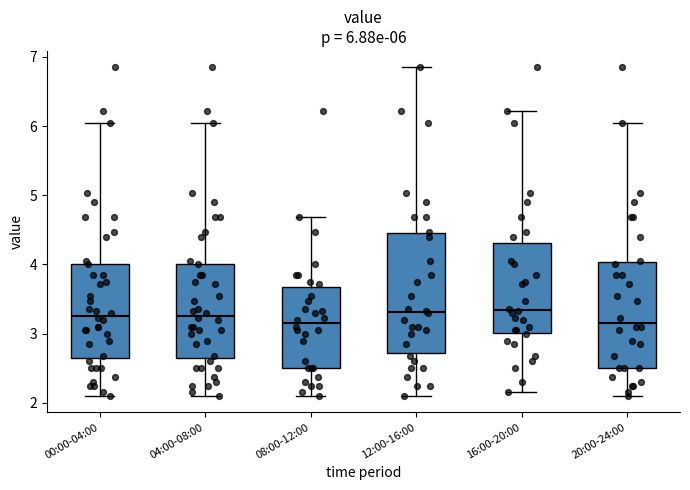

Comparing the boxes themselves (not the whiskers), which one is the tallest?

12:00-16:00